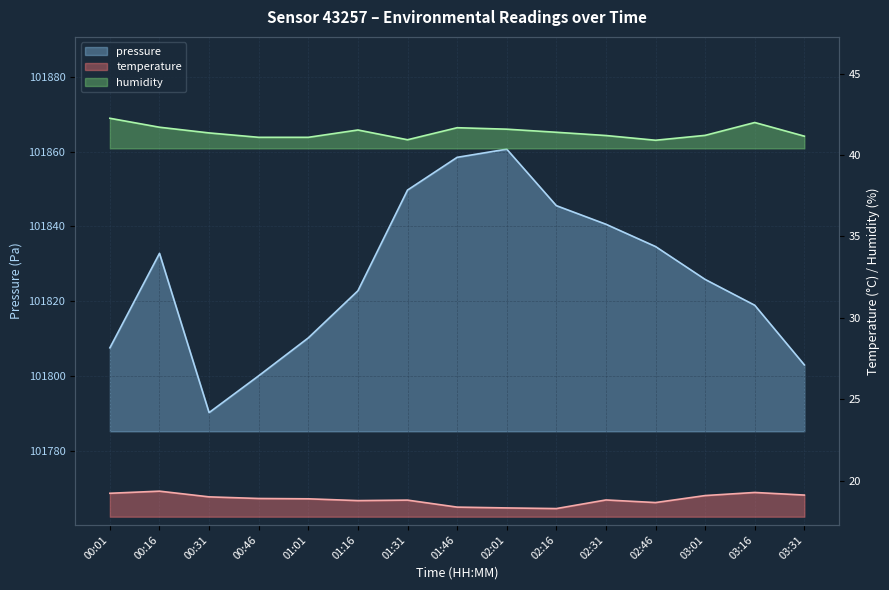

True or false: humidity and pressure cross at least once.

False